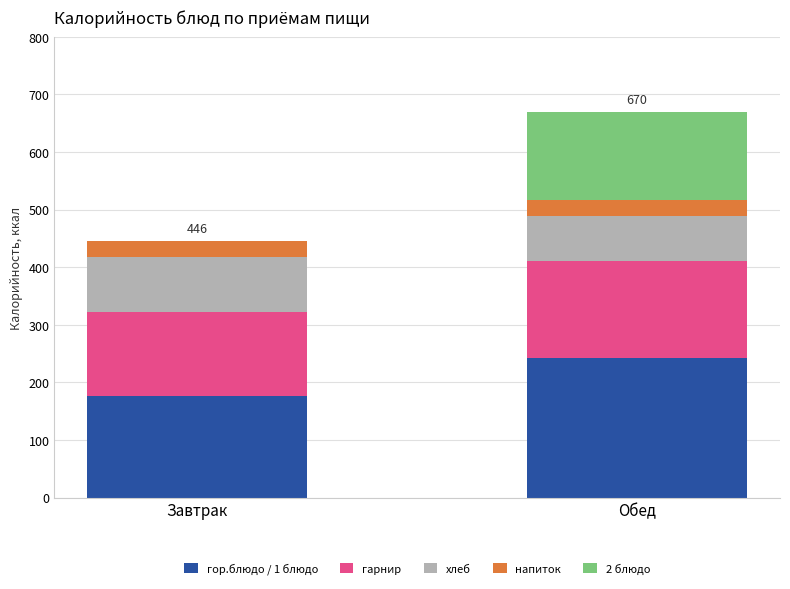

True or false: гор.блюдо / 1 блюдо has a value of 77.9 at Завтрак.

False